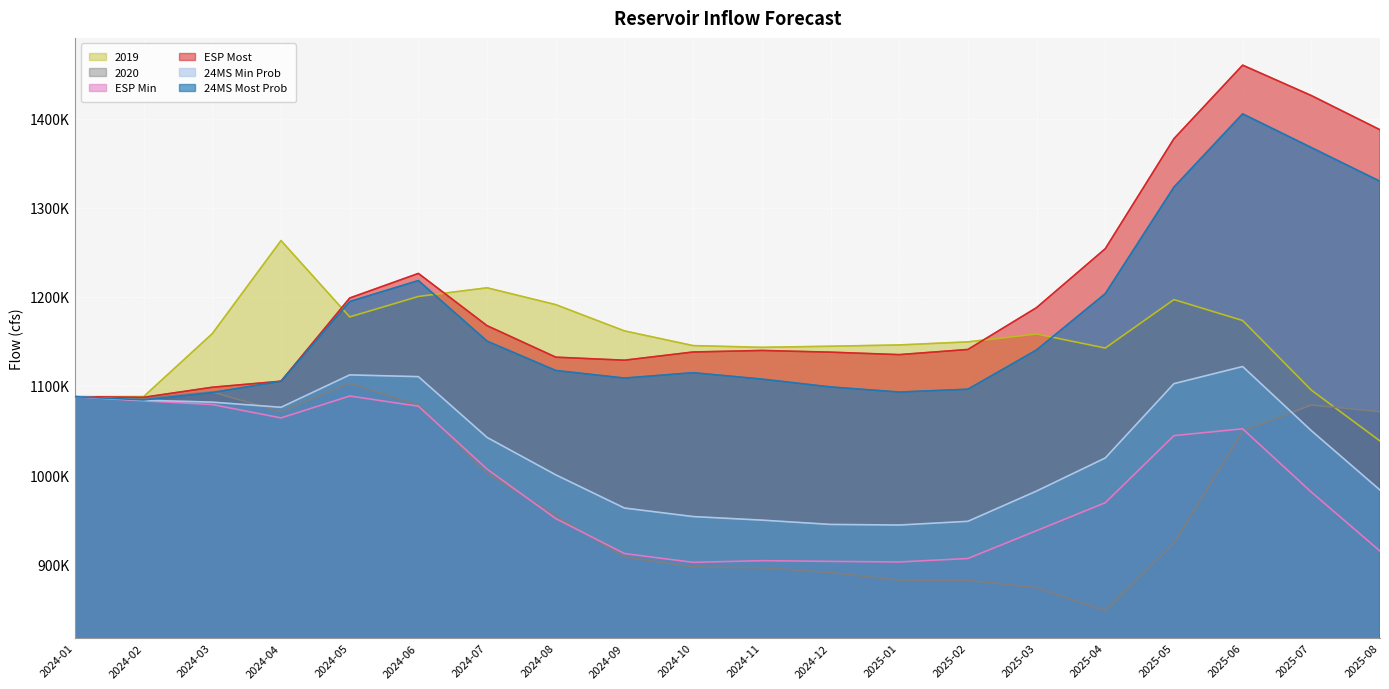

The 24MS Most Prob series shows 503039.6 at 2024-02. True or false?

False